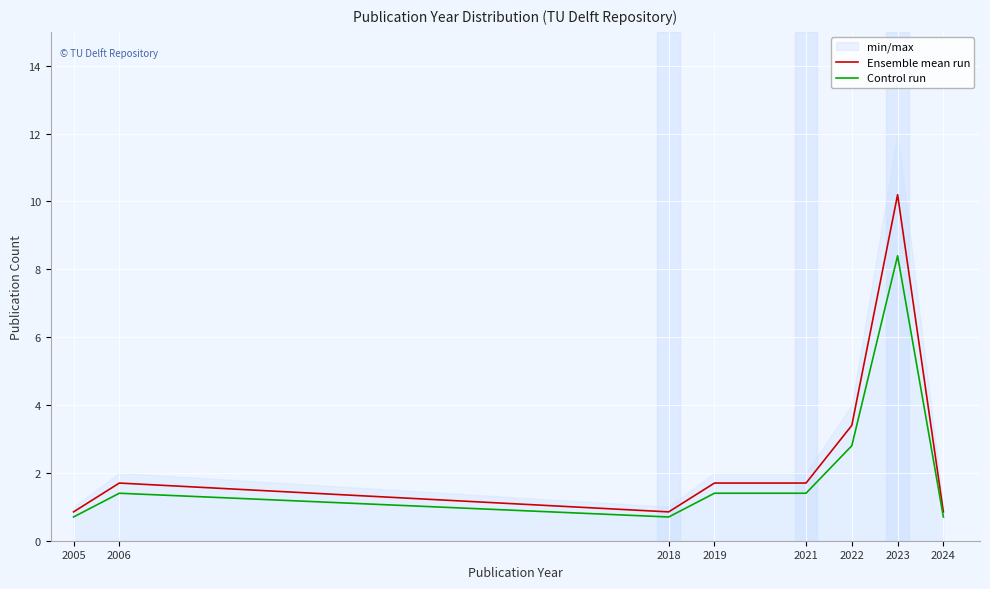

Which series has the largest range (max minus min)?

Ensemble mean run